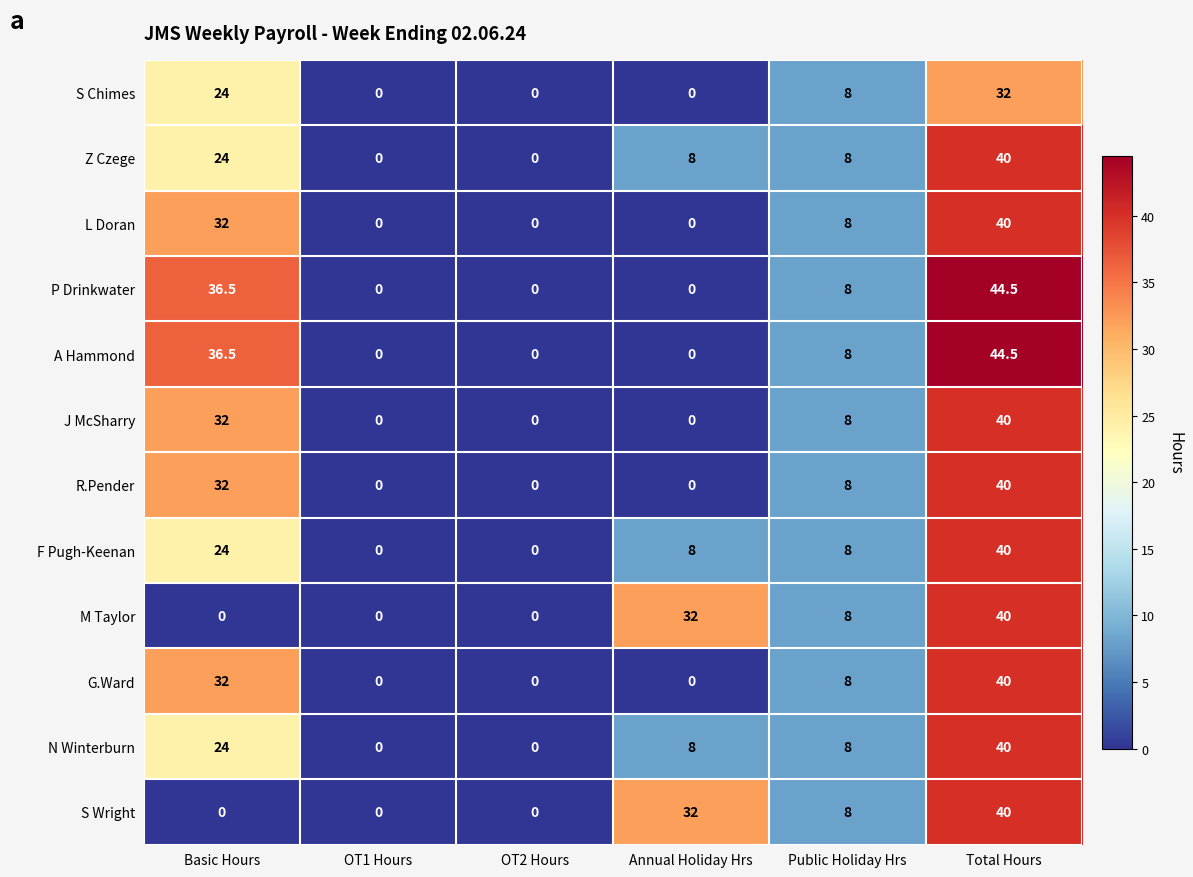

Count the S Wright values in the range 0 to 32.

5